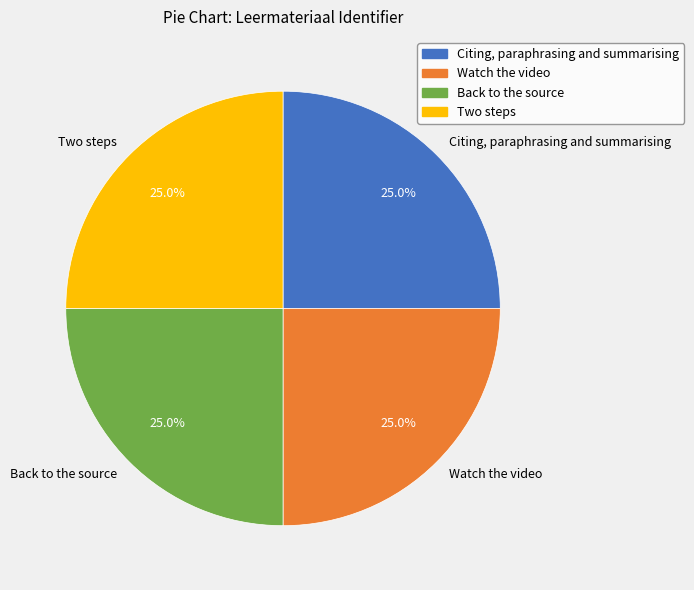

What percentage is the Watch the video slice, to the nearest percent?

25%